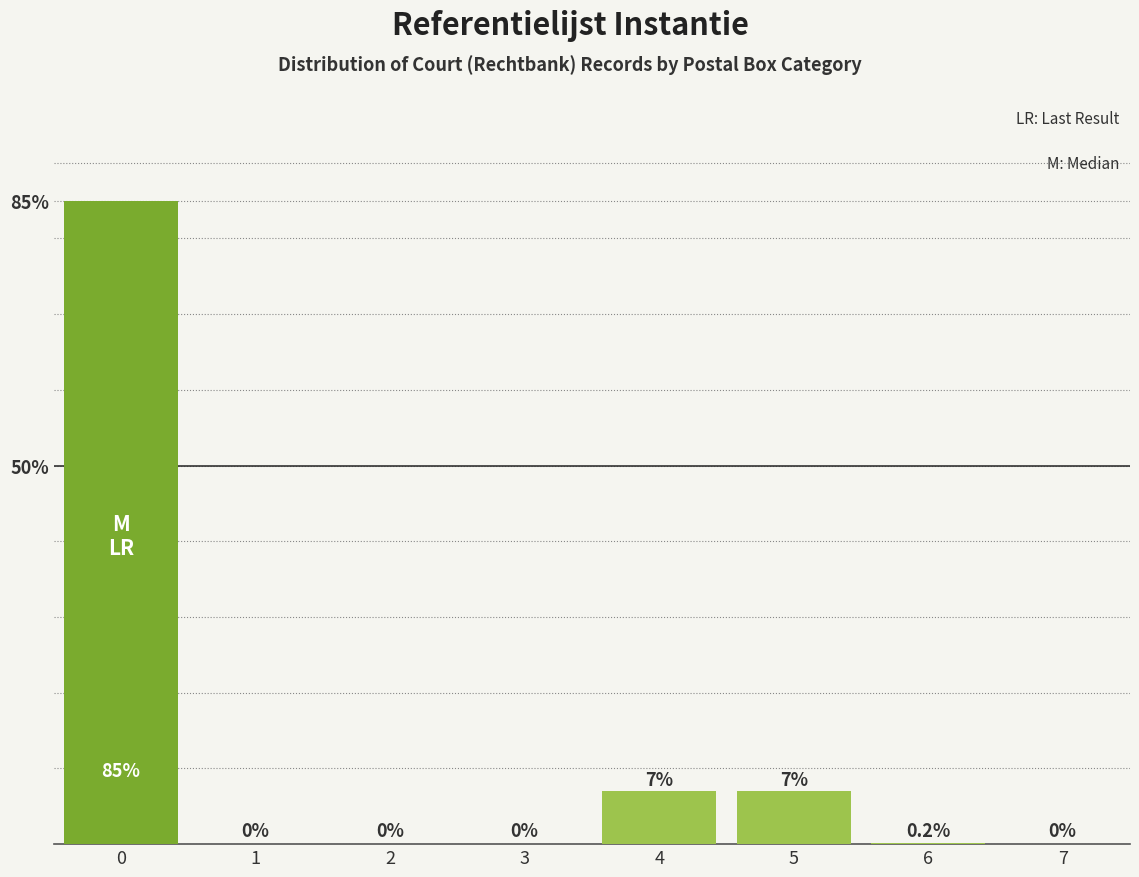

Rank the categories by value from highest to lowest.

0, 4, 5, 6, 1, 2, 3, 7